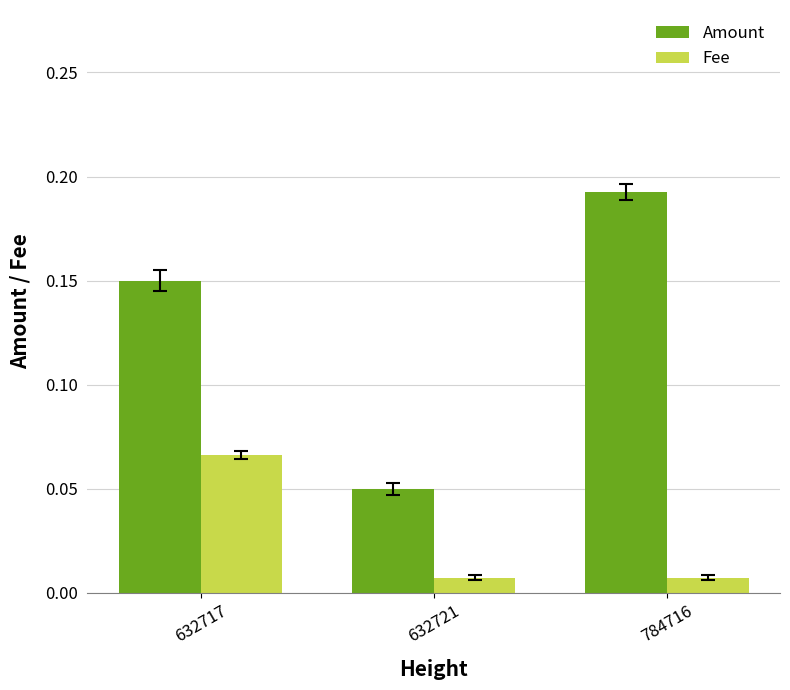

Which label corresponds to the largest value in the chart?

784716